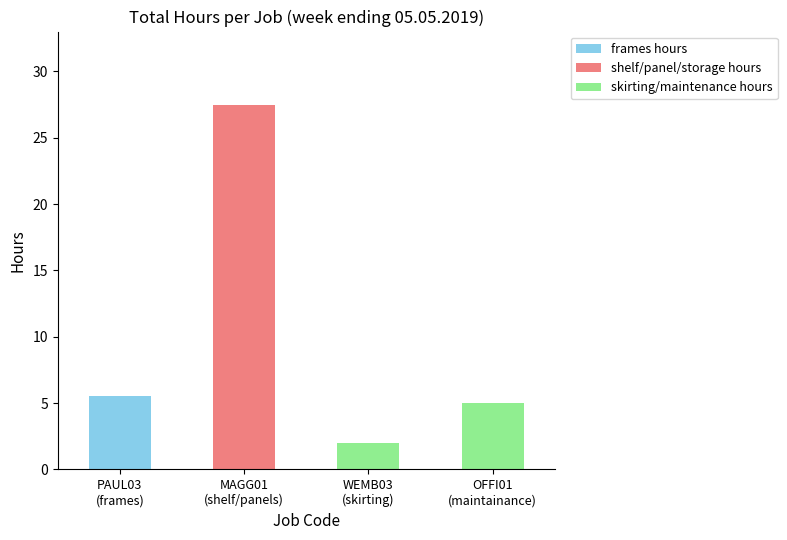

What is the maximum value for frames hours?

5.5